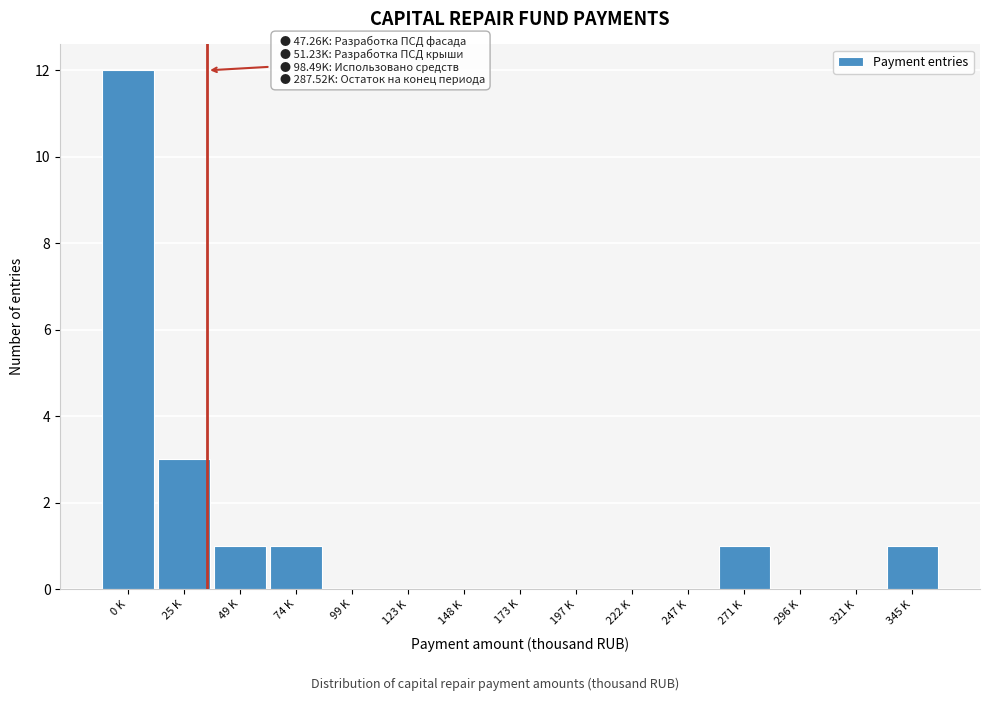

Reading left to right, what are all the values shown in this chart?

0 K=12	25 K=3	49 K=1	74 K=1	99 K=0	123 K=0	148 K=0	173 K=0	197 K=0	222 K=0	247 K=0	271 K=1	296 K=0	321 K=0	345 K=1